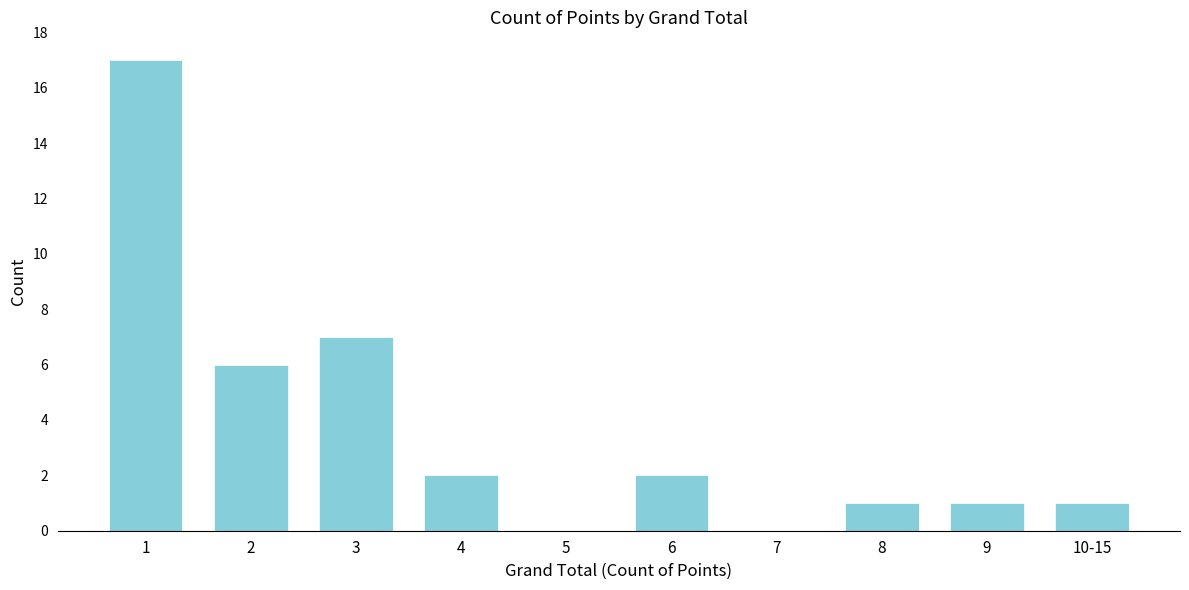

Reading left to right, list all the values displayed in this chart.

1=17	2=6	3=7	4=2	5=0	6=2	7=0	8=1	9=1	10-15=1